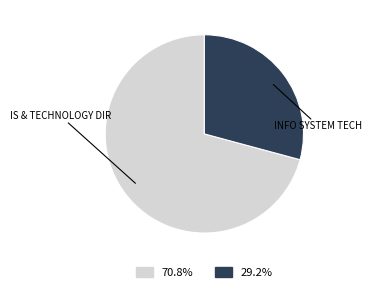

Combined, do IS & TECHNOLOGY DIR and INFO SYSTEM TECH account for over 50%?

Yes